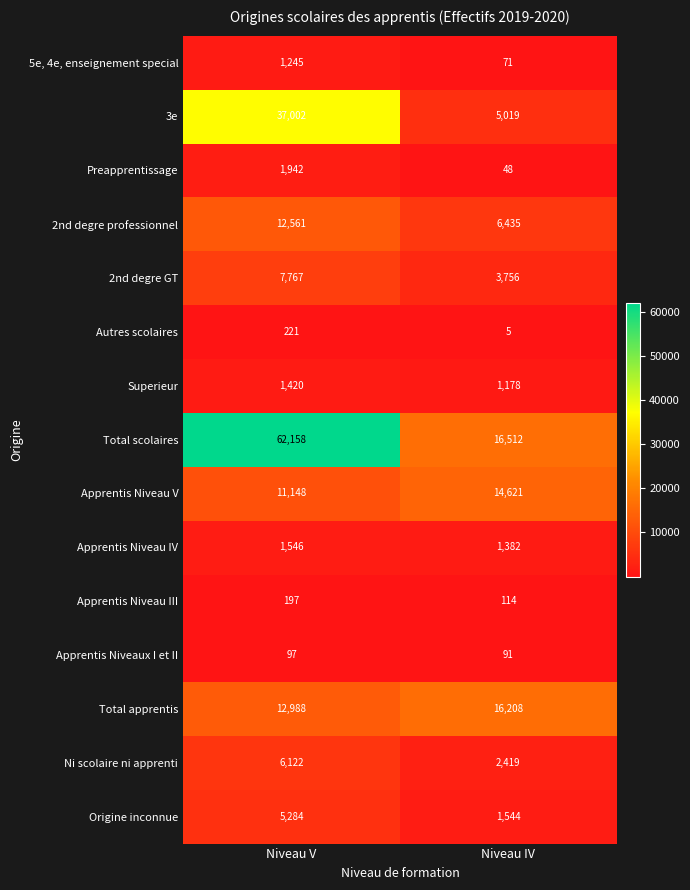

Is it true that Total apprentis equals 12988 at Niveau V?

True